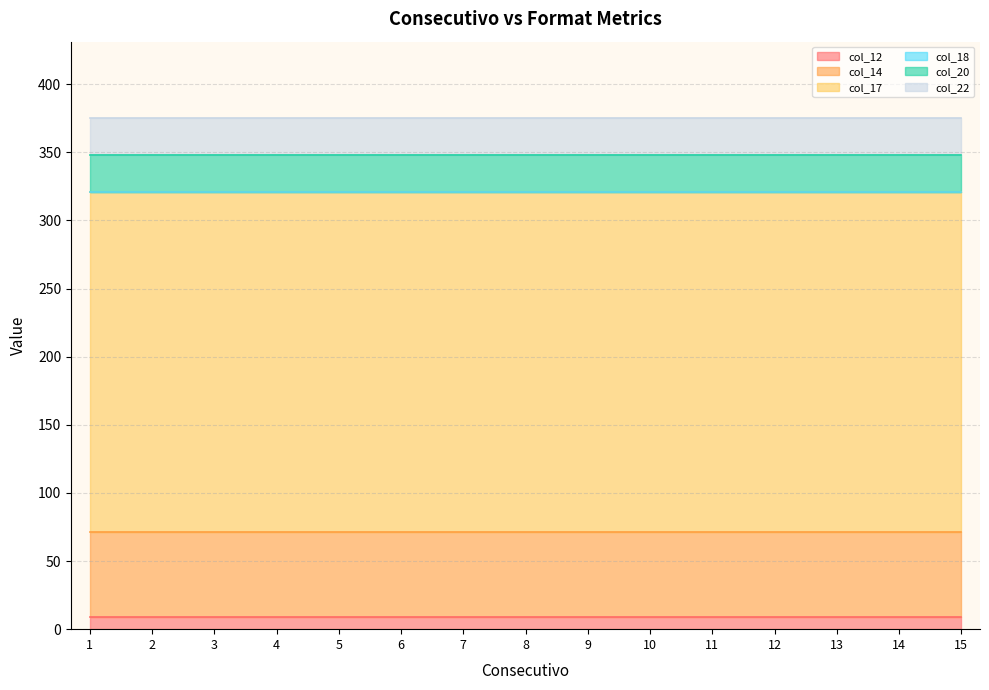

The value of col_12 at 13 is 9. True or false?

True